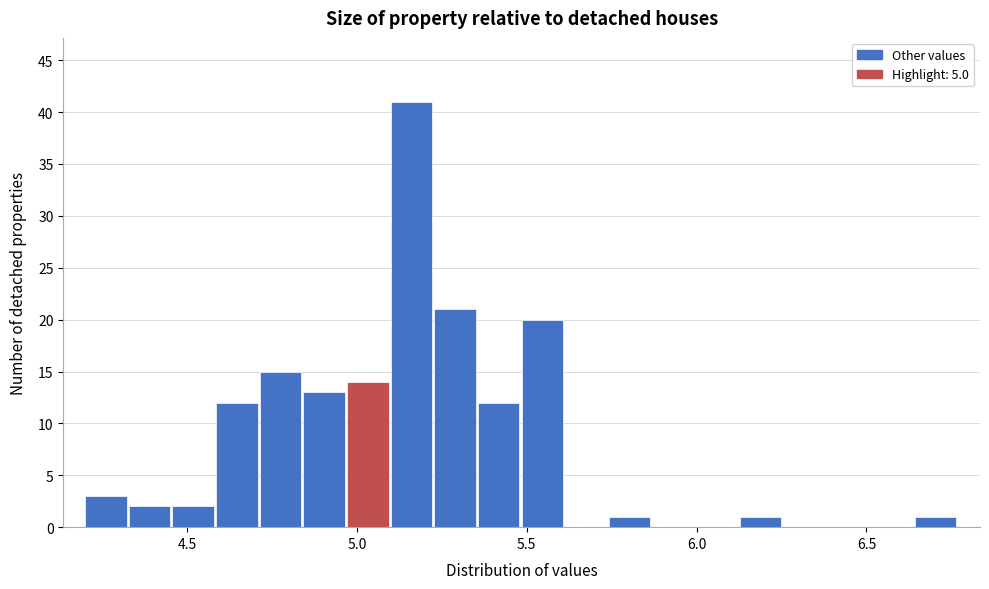

Read against the x-axis, roughly where is the centre of the tallest bar?

5.15